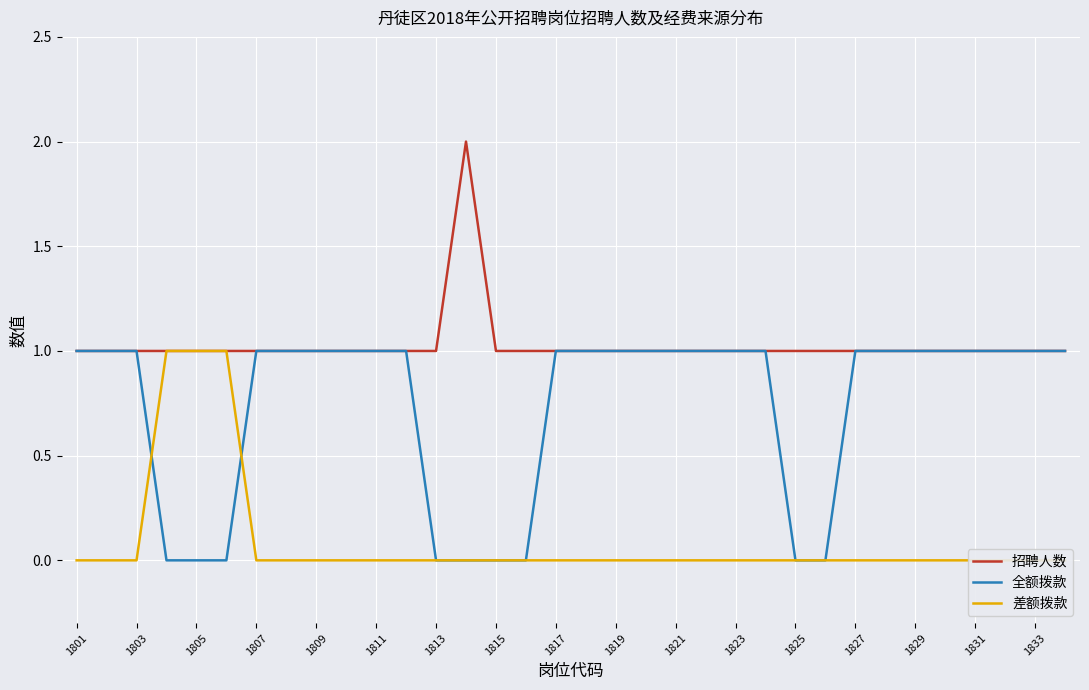

Is it true that 招聘人数 equals 0 at 1815?

False